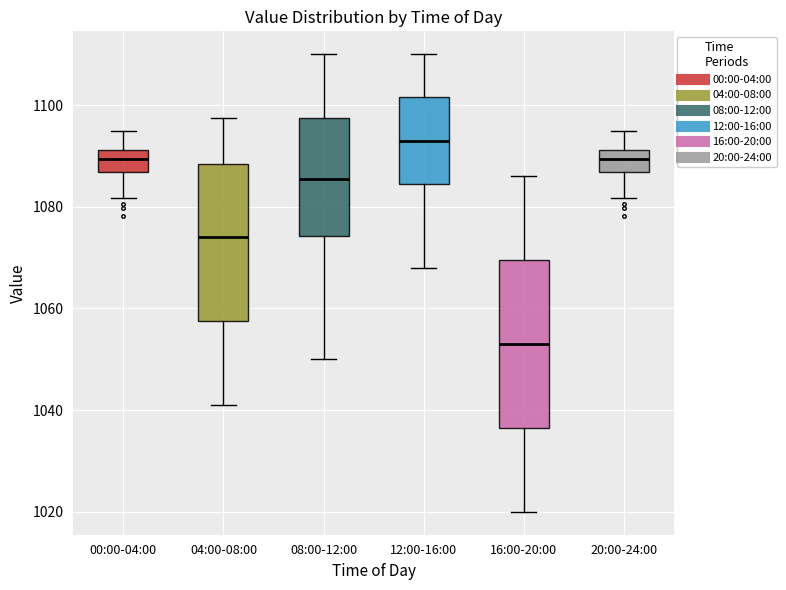

Where does the upper whisker of the box for 00:00-04:00 end on the y-axis? The values are not printed on the chart, so give them approximately, as read against the axis.

1094